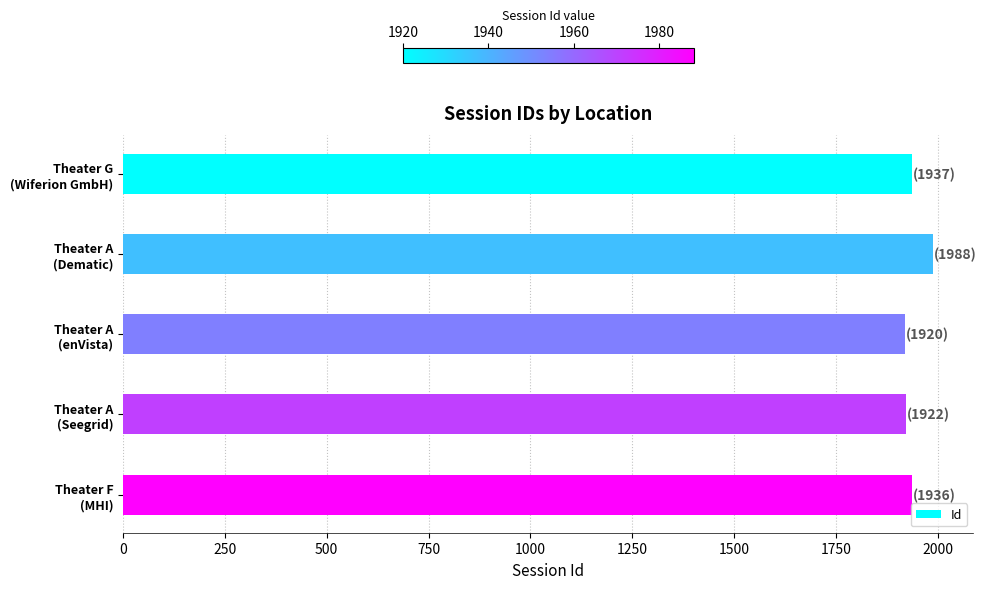

What is the maximum value shown in the chart?

1988